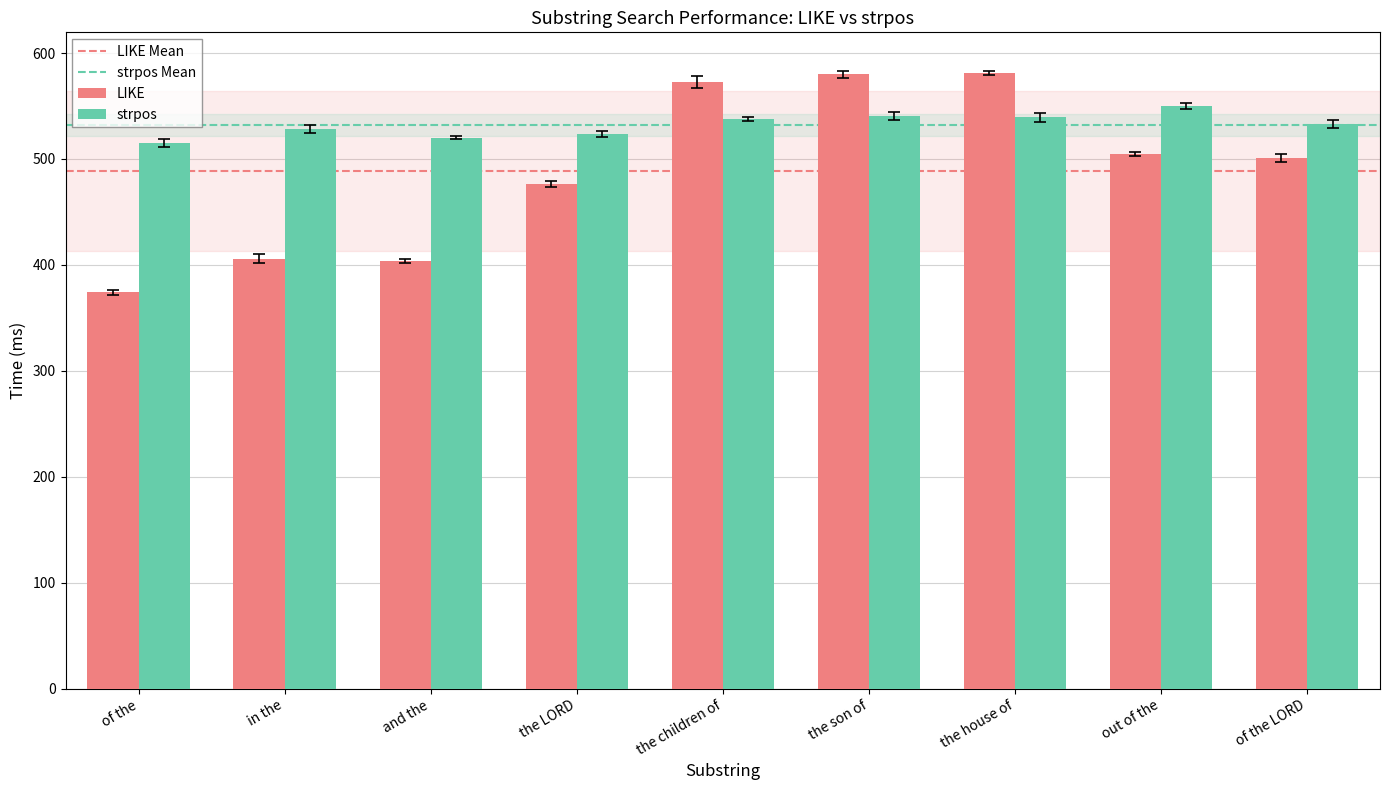

What is the spread (max minus min) of values at the LORD?

47.2